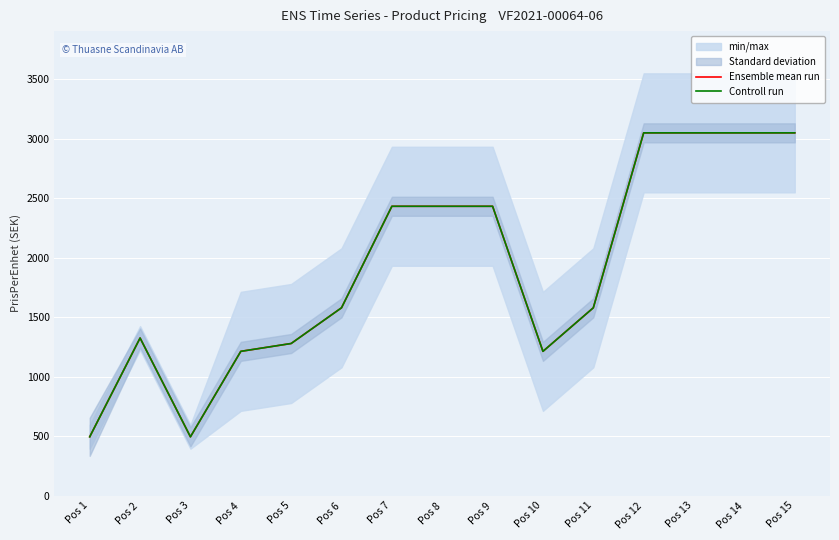

Reading left to right, transcribe all the data shown in this chart.

Ensemble mean run: Pos 1=495	Pos 2=1325	Pos 3=495	Pos 4=1213	Pos 5=1279	Pos 6=1579	Pos 7=2432	Pos 8=2432	Pos 9=2432	Pos 10=1213	Pos 11=1579	Pos 12=3049	Pos 13=3049	Pos 14=3049	Pos 15=3049
Controll run: Pos 1=495	Pos 2=1325	Pos 3=495	Pos 4=1213	Pos 5=1279	Pos 6=1579	Pos 7=2432	Pos 8=2432	Pos 9=2432	Pos 10=1213	Pos 11=1579	Pos 12=3049	Pos 13=3049	Pos 14=3049	Pos 15=3049